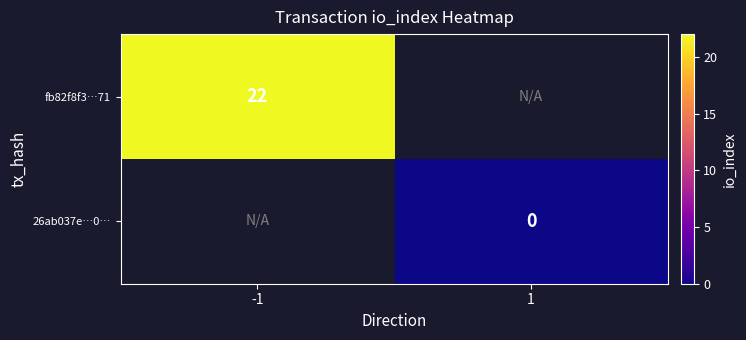

True or false: fb82f8f3…71 has a value of 12 at -1.

False